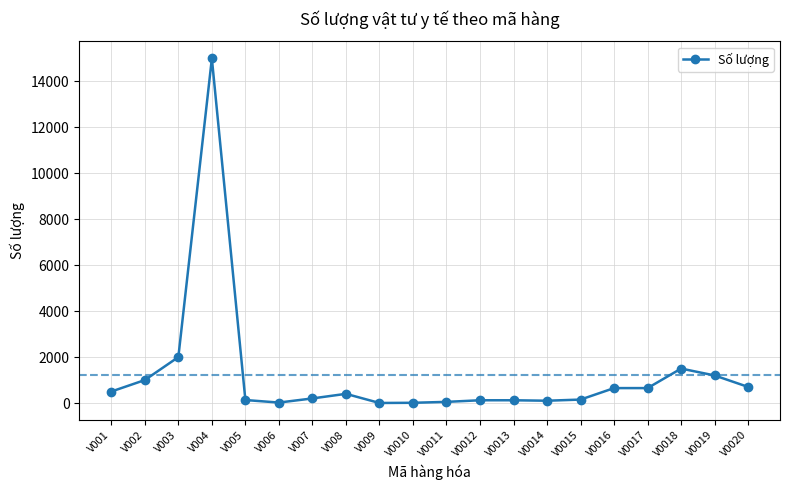

True or false: there are more than 2 points higher than both neighbors.

True